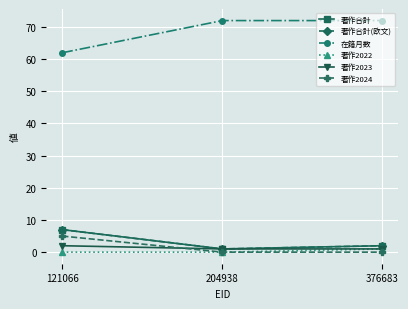

Does the chart have visible grid lines?

Yes